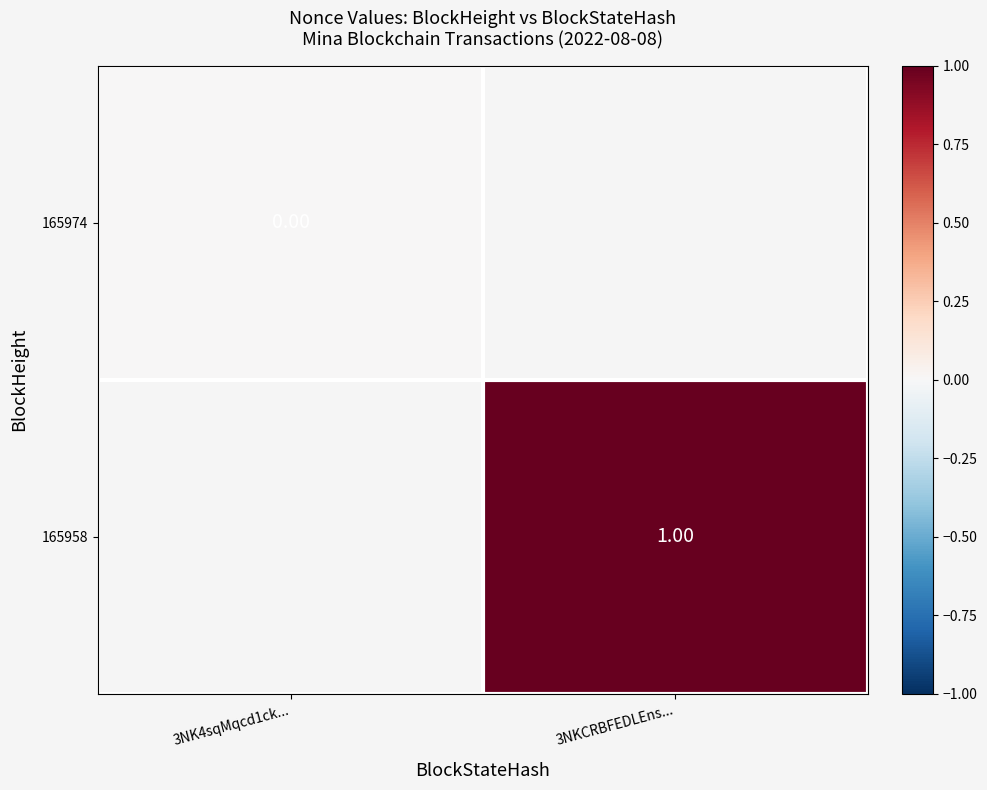

What value does the 165958 series have at 3NKCRBFEDLEns...?

1.0